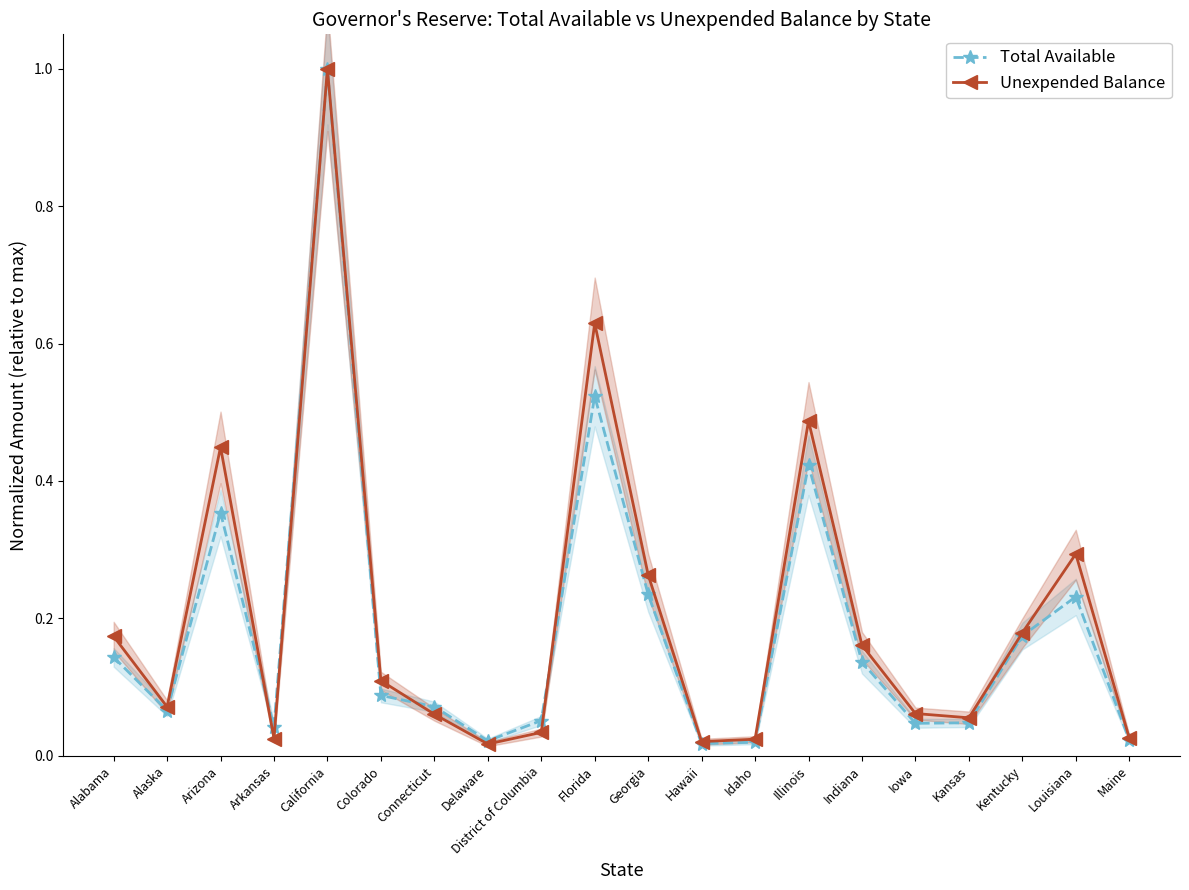

After their last crossing, which series has the higher values: Unexpended Balance or Total Available?

Unexpended Balance